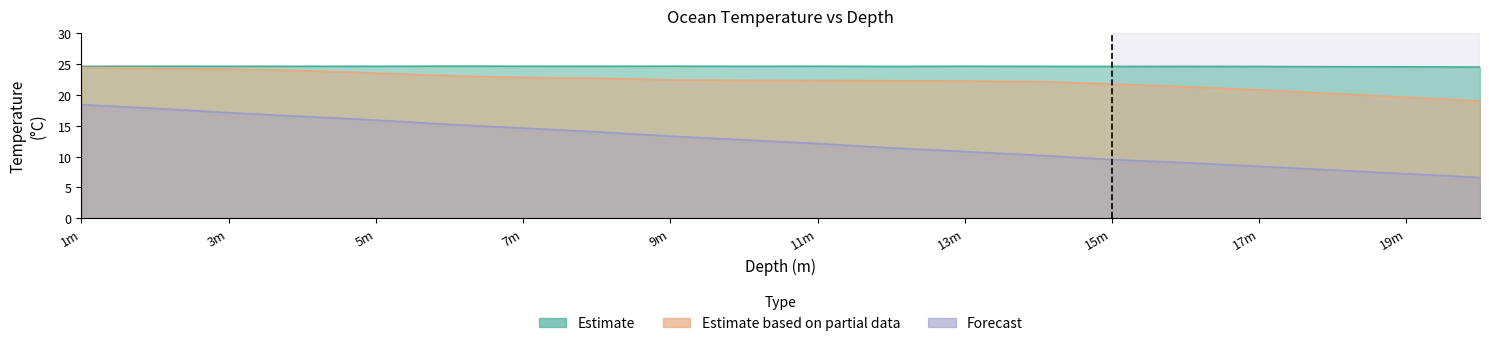

What is the sum of the Estimate values at 1m and 11m?

49.3